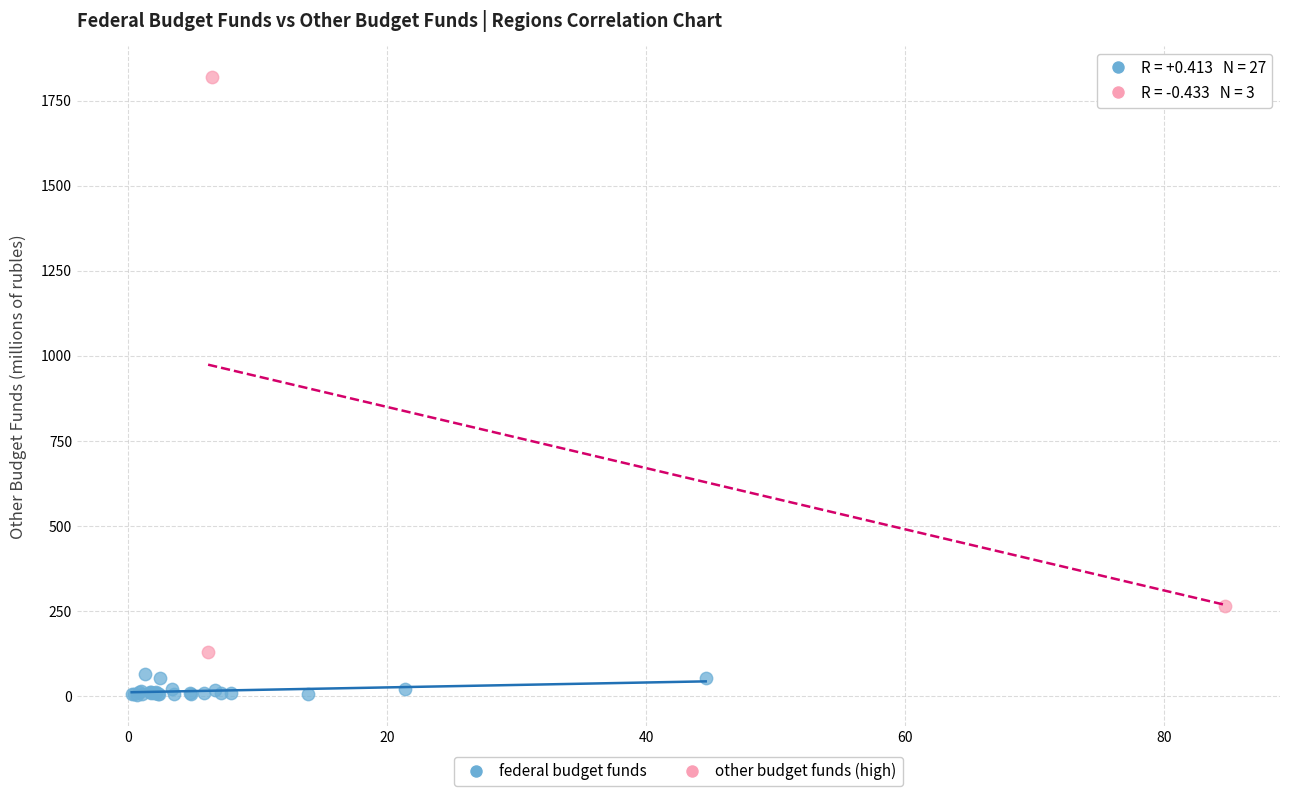

Which series reaches the minimum Y coordinate?

federal budget funds